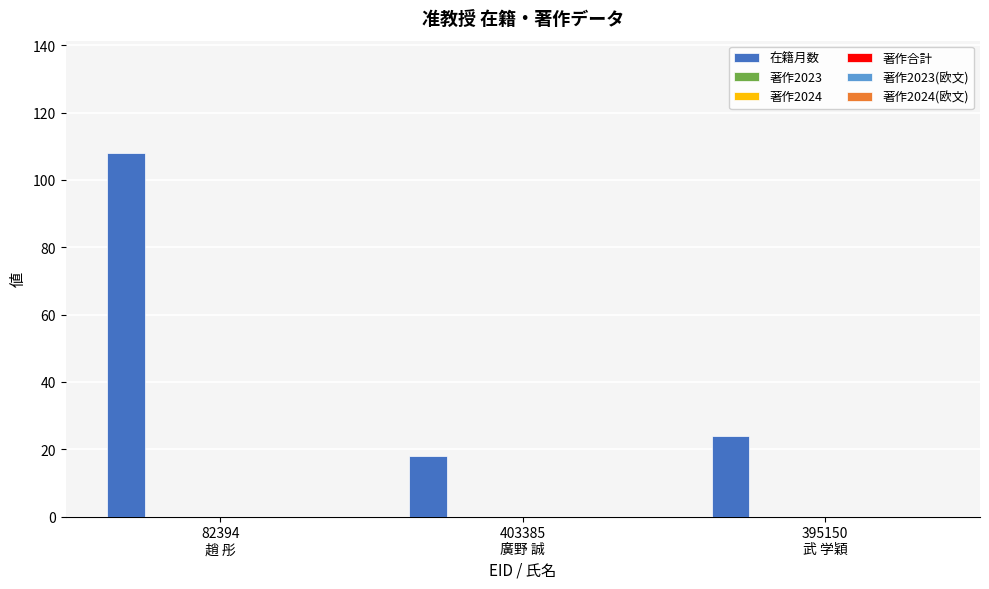

What is the difference between the maximum and minimum values?

90